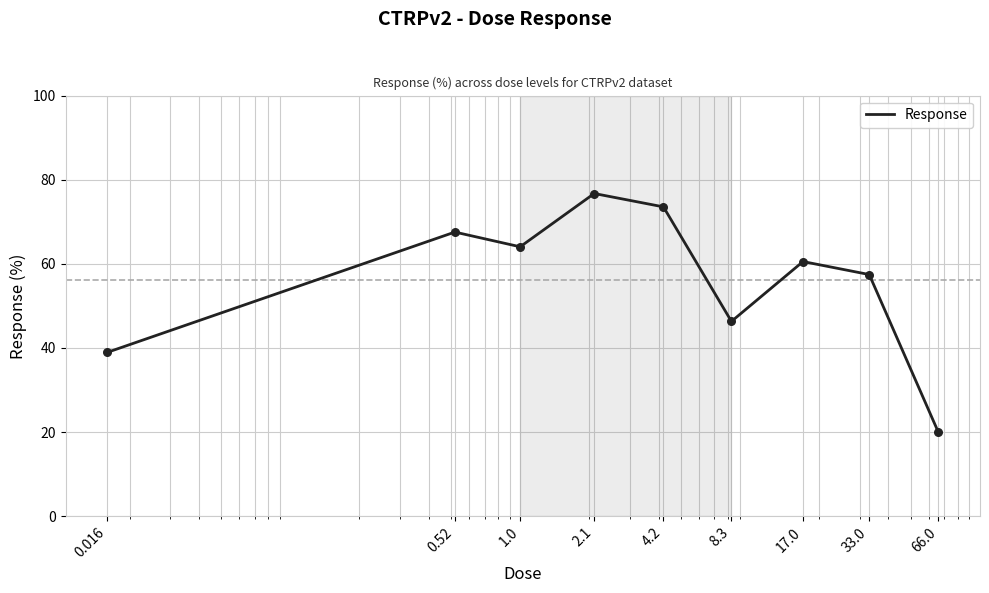

What is the maximum value shown in the chart?

76.7